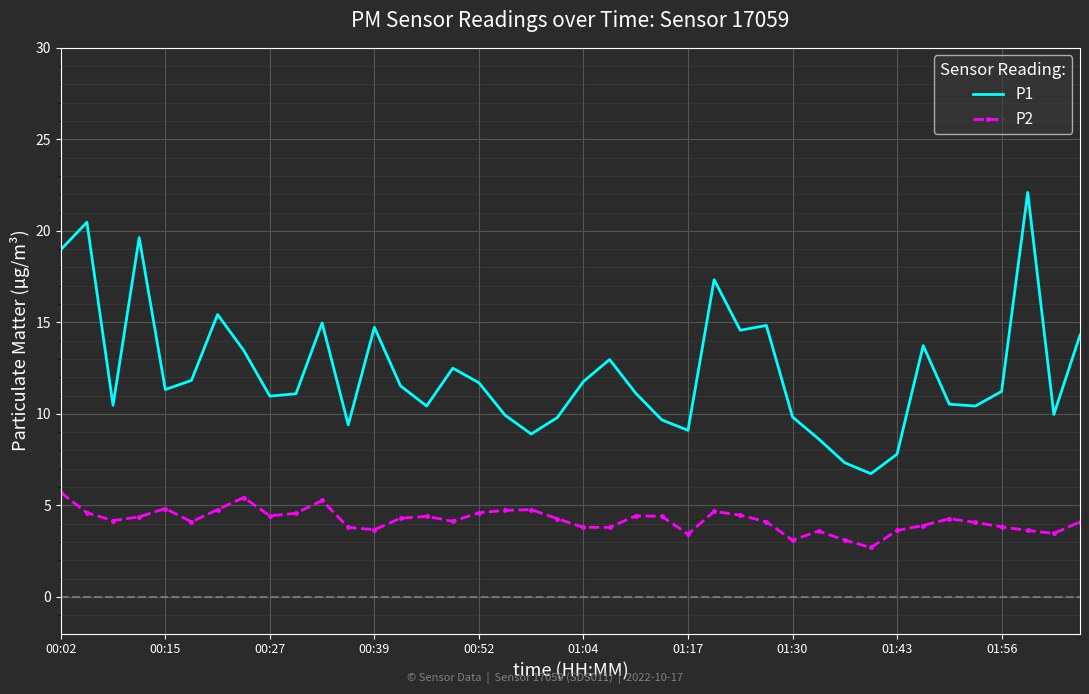

List the series in order of their peak value, lowest first.

P2, P1